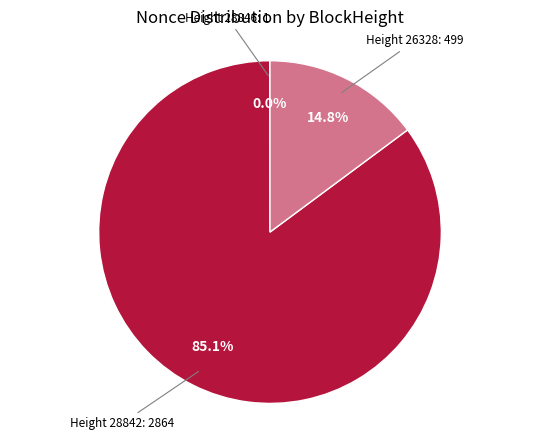

Is there any slice that represents more than half of the pie?

Yes